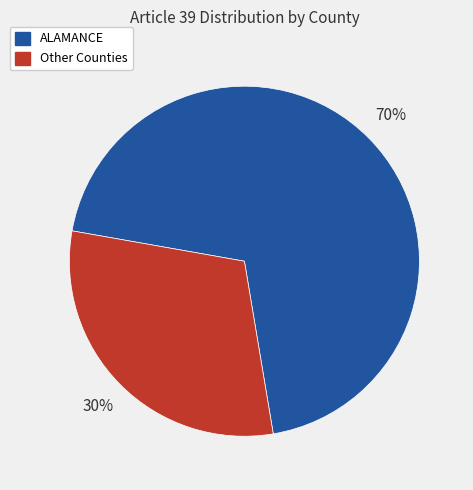

To the nearest percent, what is the average slice percentage?

50%